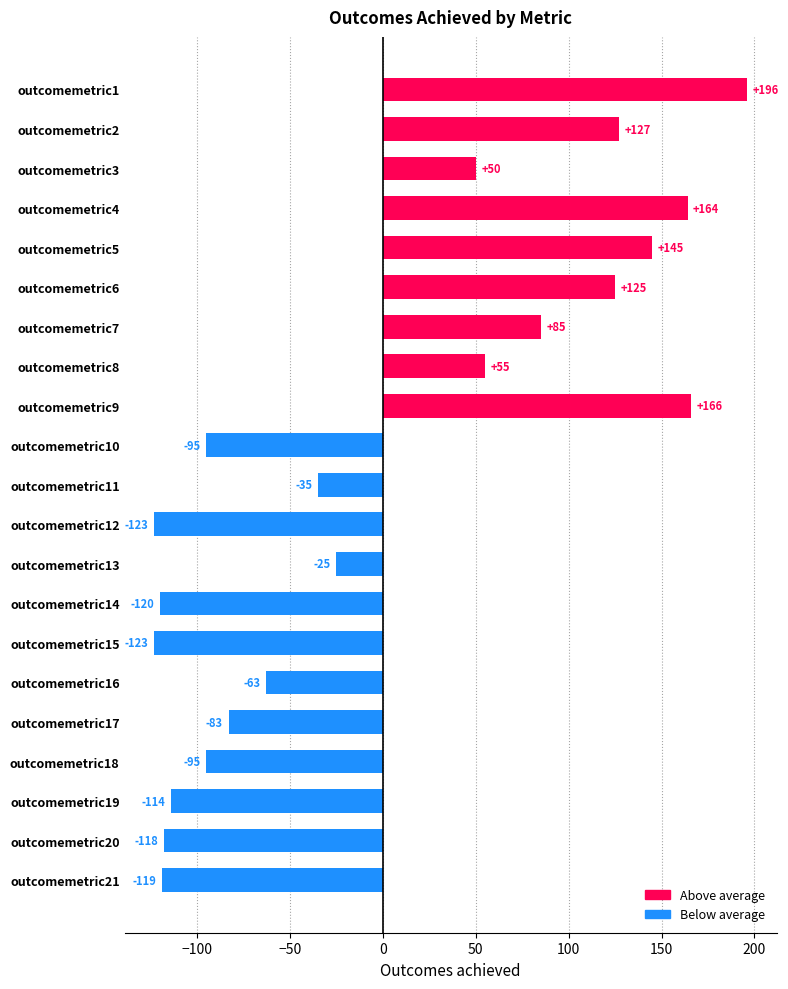

Reading top to bottom, list all the values displayed in this chart.

196	127	50	164	145	125	85	55	166	-95	-35	-123	-25	-120	-123	-63	-83	-95	-114	-118	-119